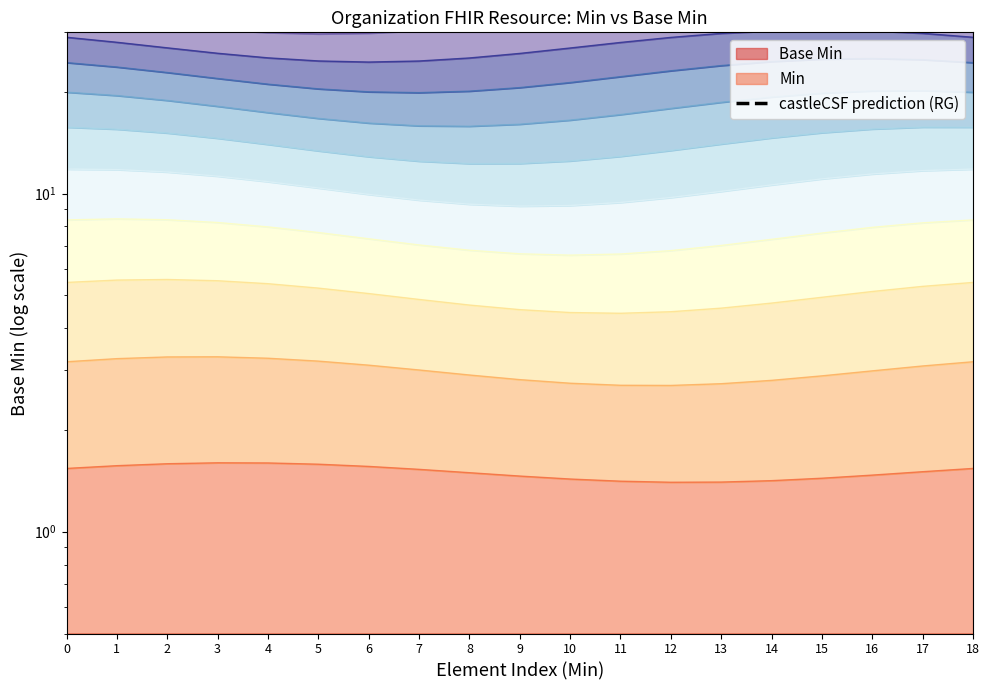

Which has a higher value, 16 or 4?

4